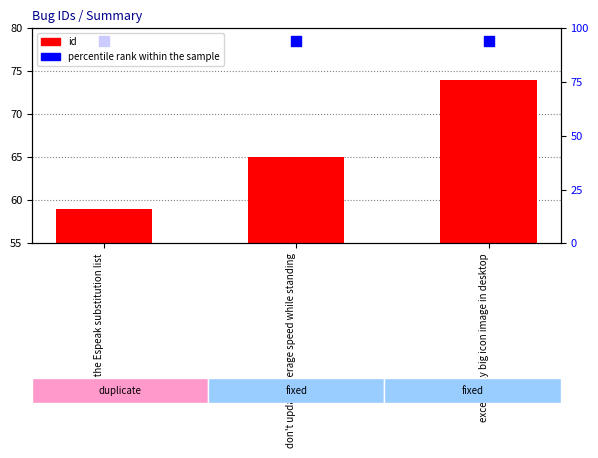

At which category is the sum across all series the highest?

excessively big icon image in desktop